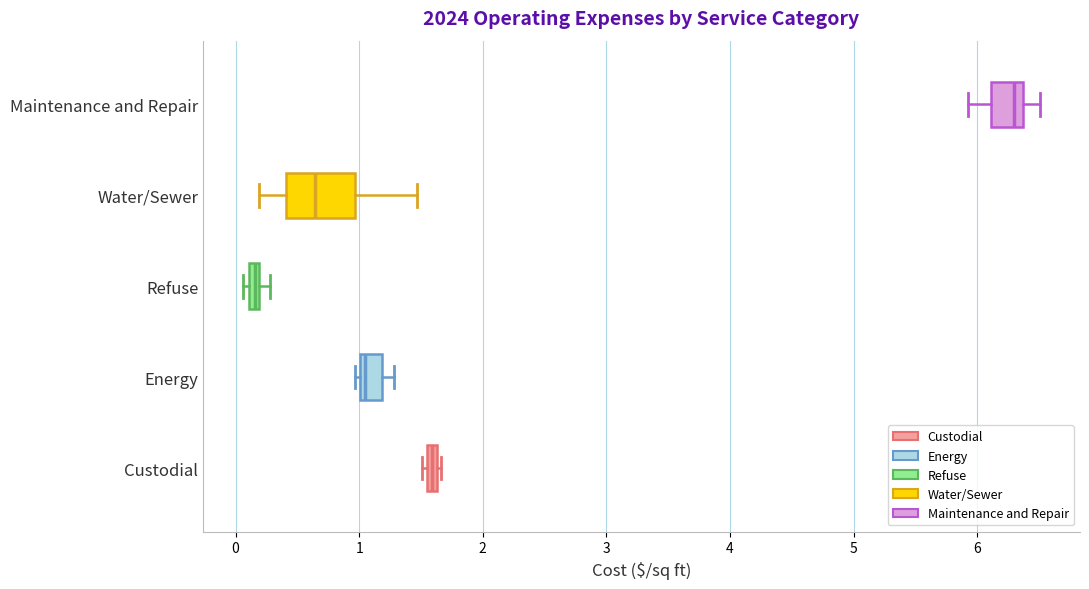

Which box's median line is the furthest to the right?

Maintenance and Repair